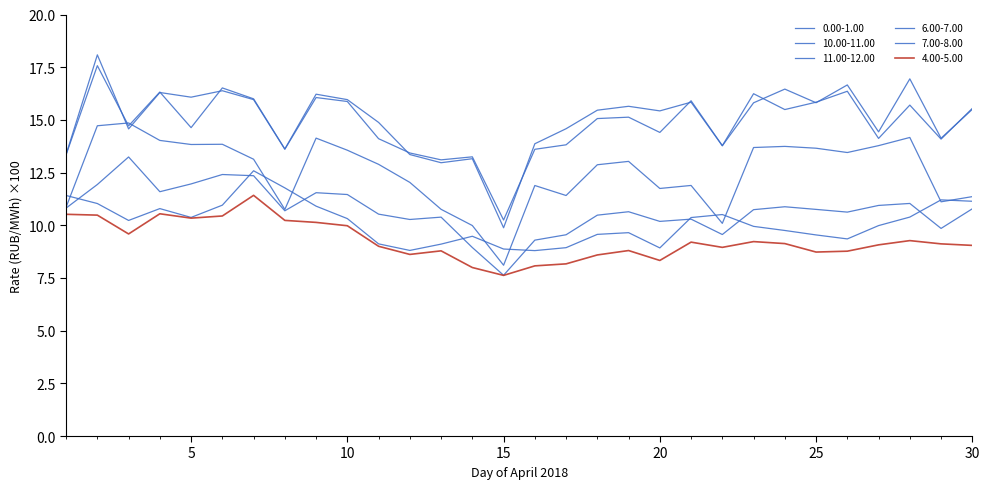

What is the difference between the maximum and second lowest values in the 4.00-5.00 series?

3.4